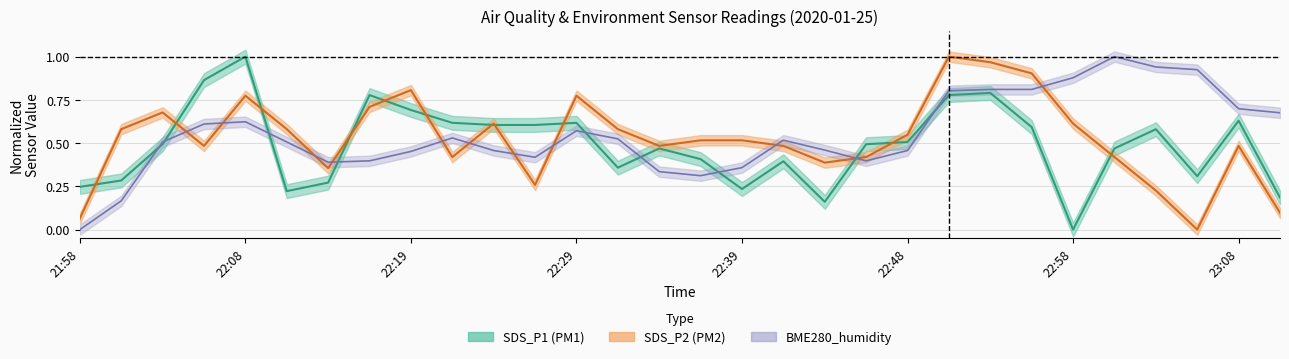

What are all the series names shown in the legend?

SDS_P1, SDS_P2, BME280_humidity